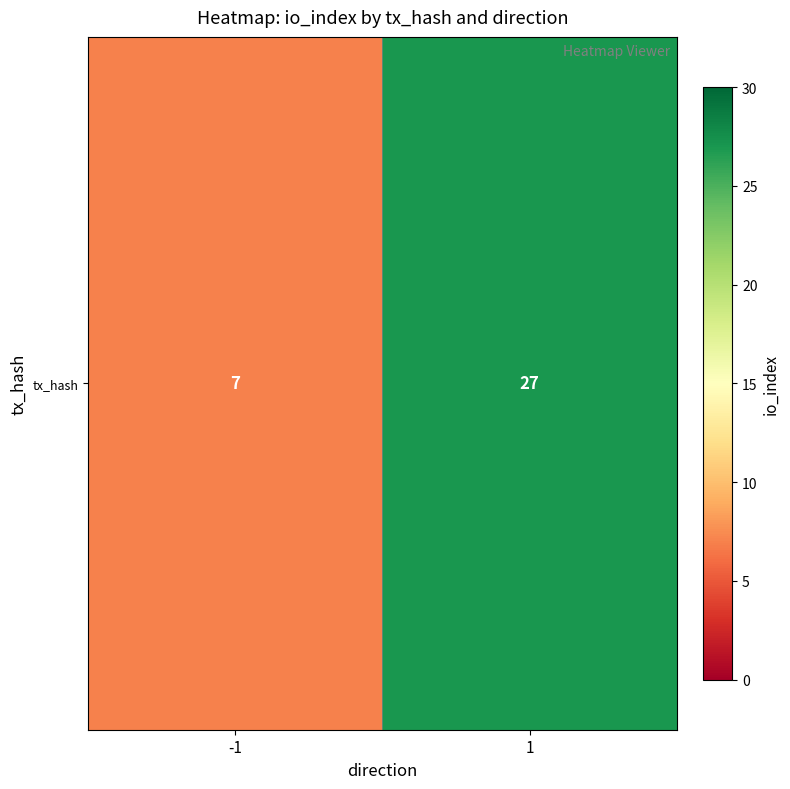

What is the minimum value shown in the chart?

7